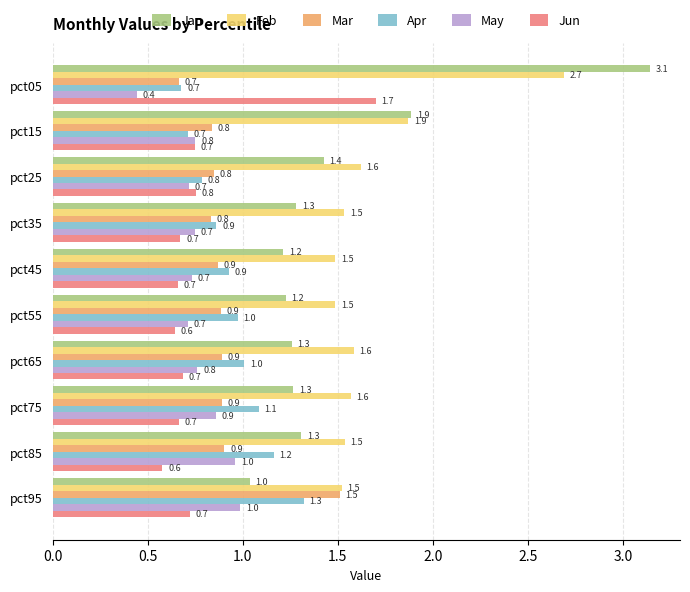

At how many categories does at least one series exceed 0?

10